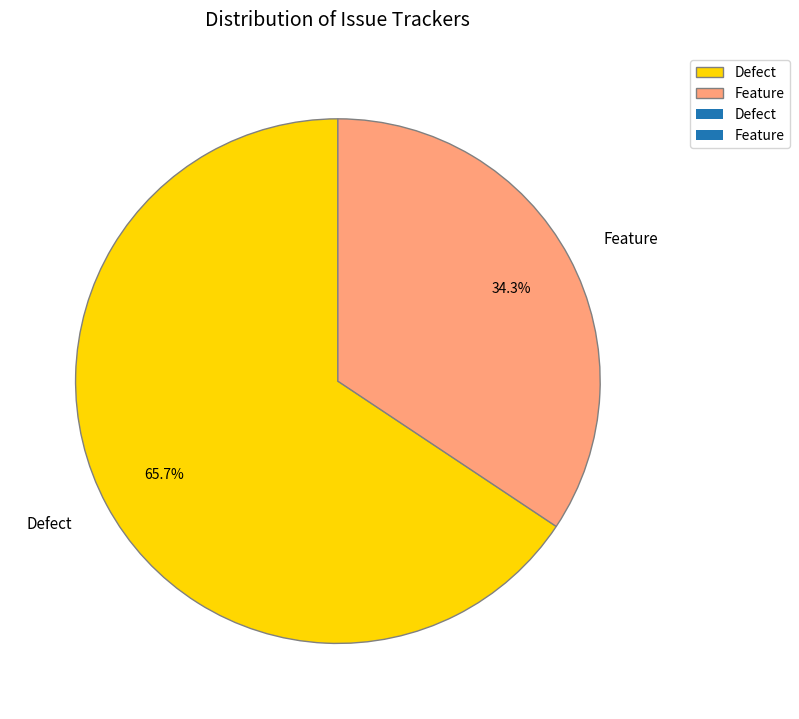

To the nearest percent, what percentage of the pie is Defect?

66%